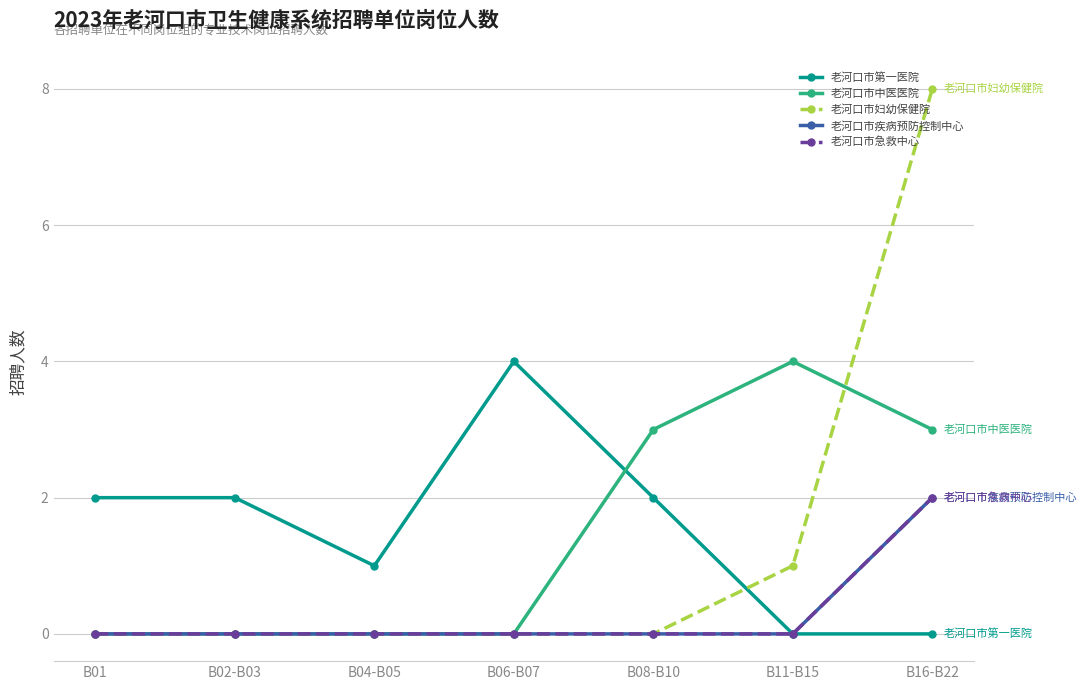

Rank the categories by 老河口市第一医院 value from lowest to highest.

B11-B15, B16-B22, B04-B05, B01, B02-B03, B08-B10, B06-B07